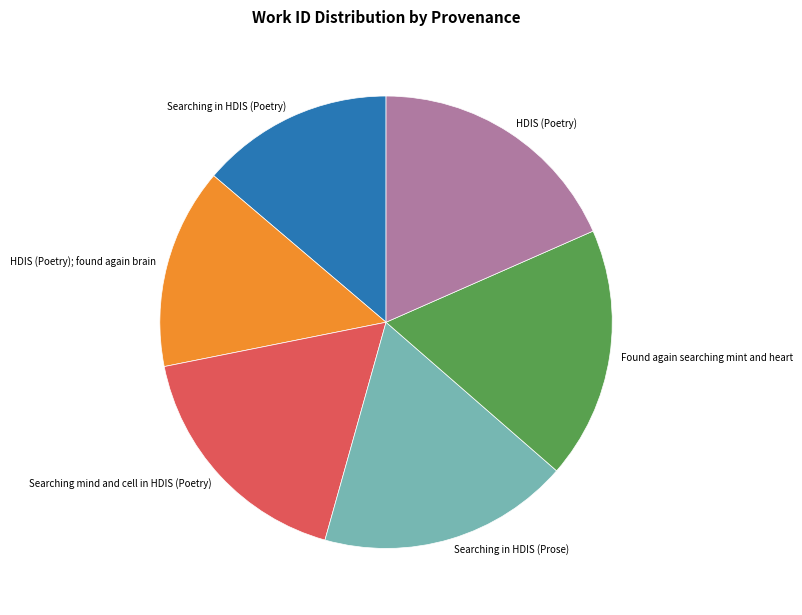

Count the number of slices in the pie.

6